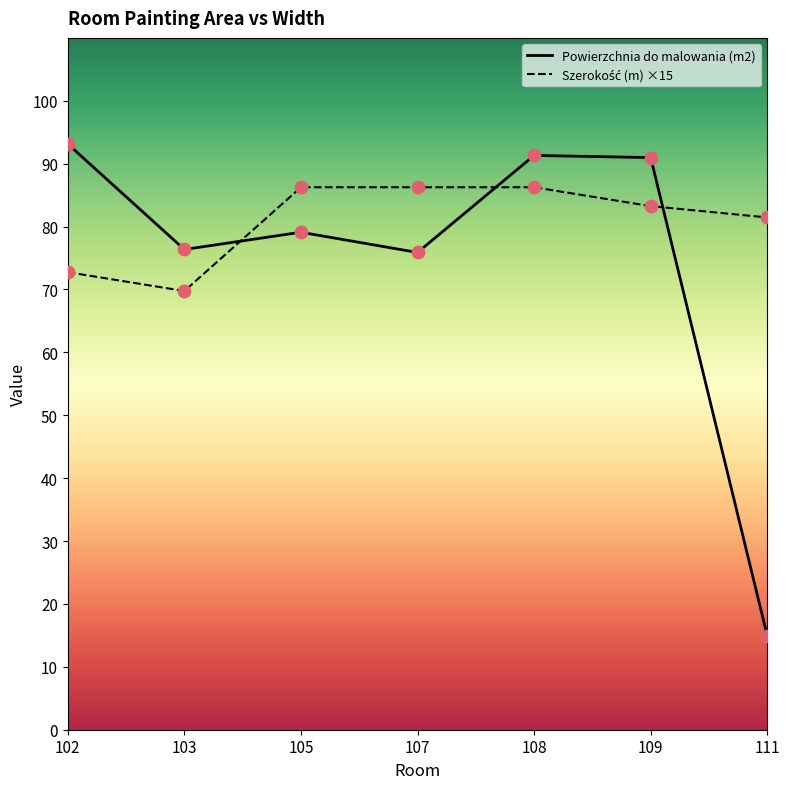

Which series reaches the maximum Y coordinate?

Powierzchnia do malowania (m2)